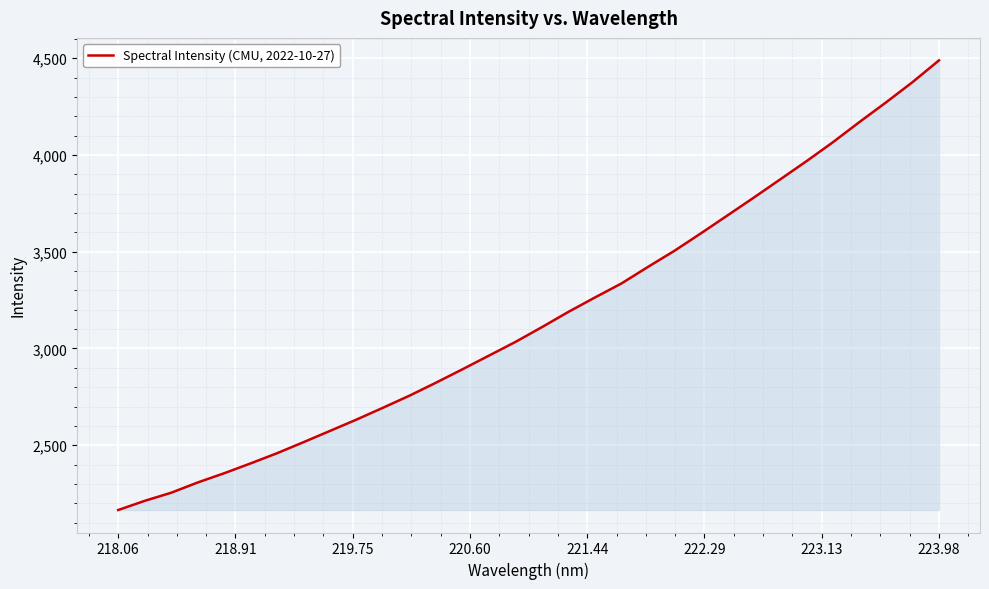

What is the difference between the maximum and minimum values?

2323.2